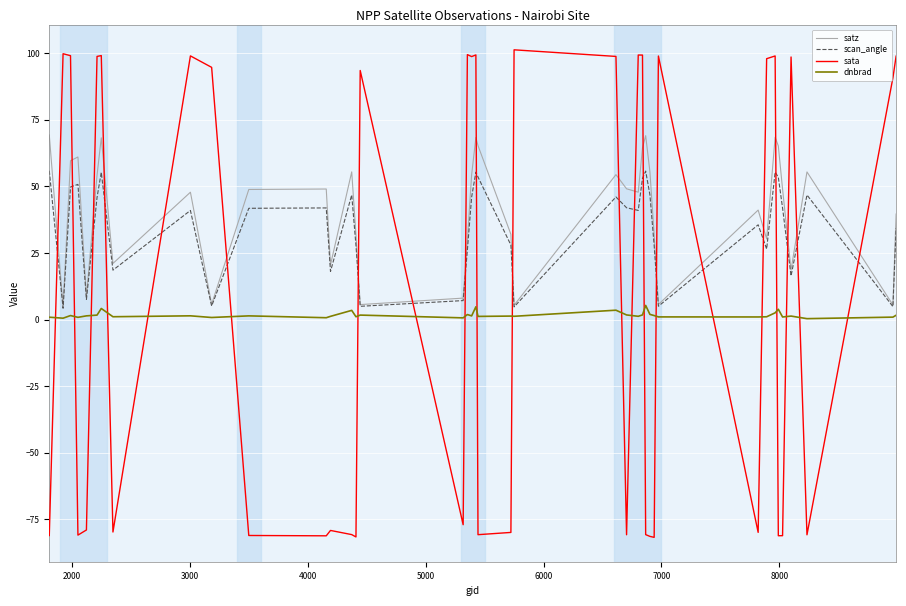

How many times do sata and dnbrad cross each other?

21